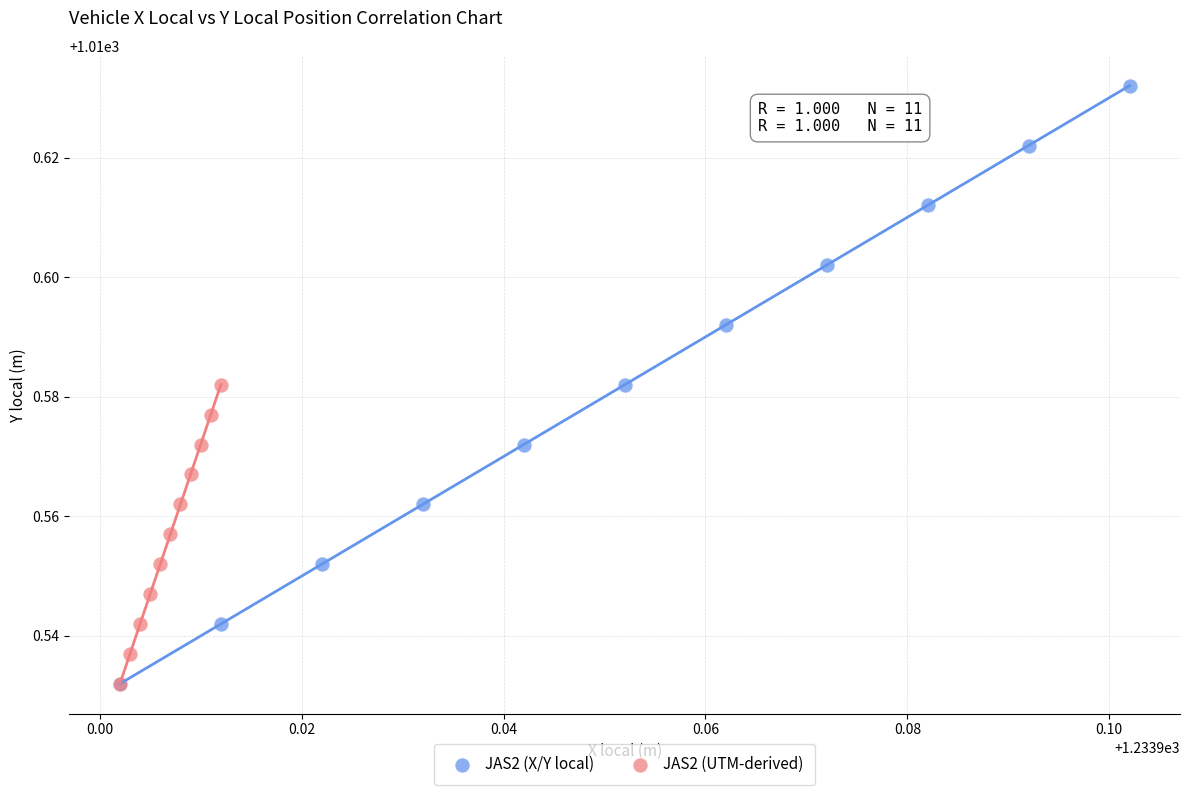

Which series has the largest Y range (max minus min)?

JAS2 (X/Y local)